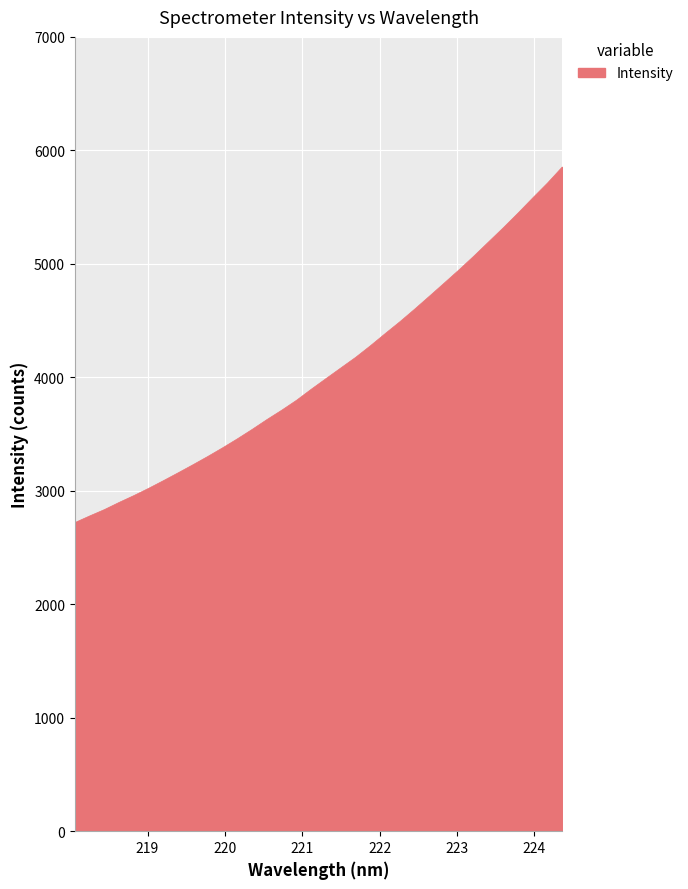

What is the average value?

4061.1